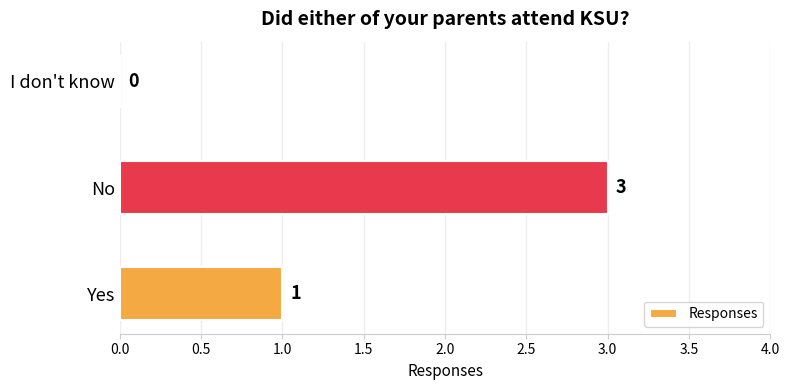

Where is the data nearest to the value 1?

Yes